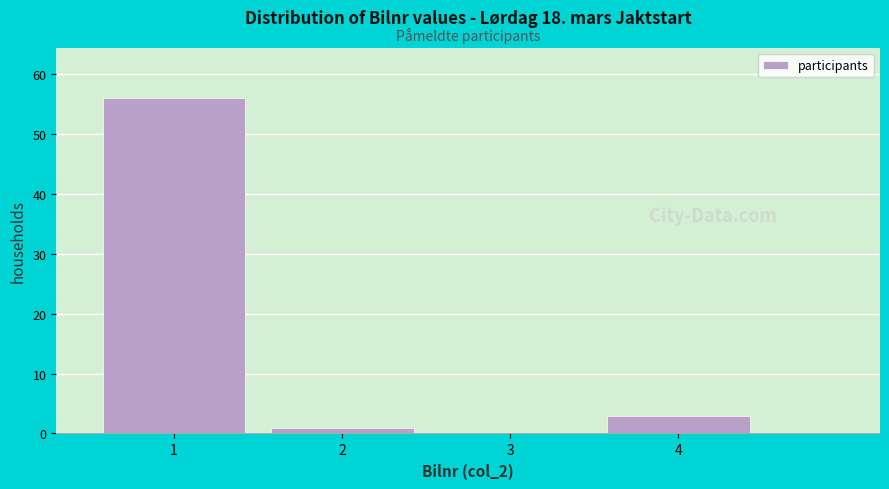

How tall is the bar that spans 0.5 to 1.5 on the x-axis? The values are not printed on the chart, so give them approximately, as read against the axis.

56